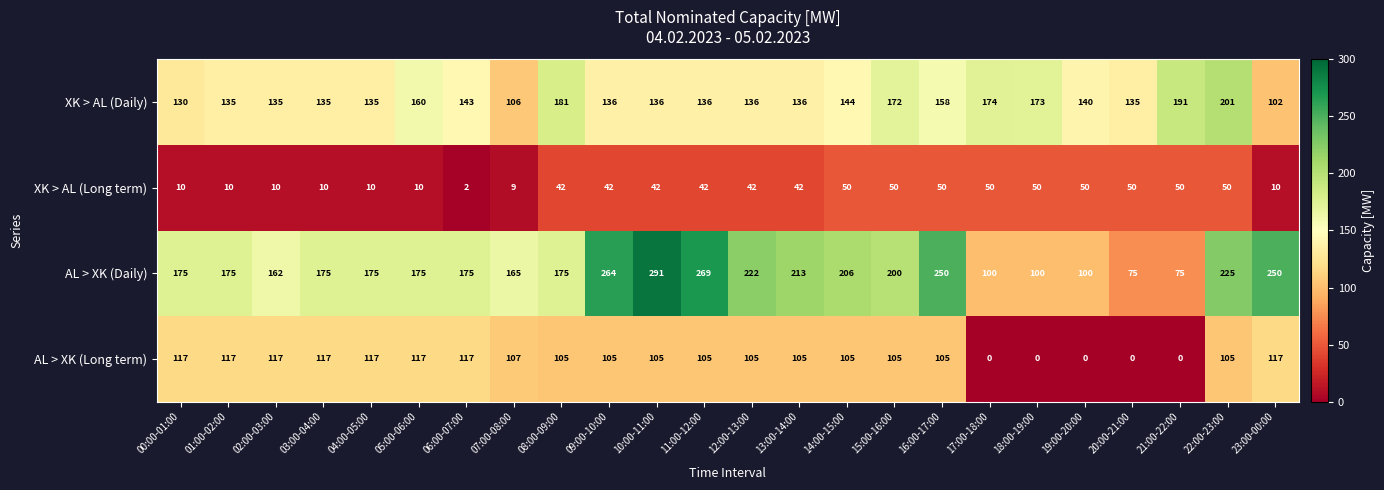

The AL > XK (Daily) series shows 52 at 05:00-06:00. True or false?

False